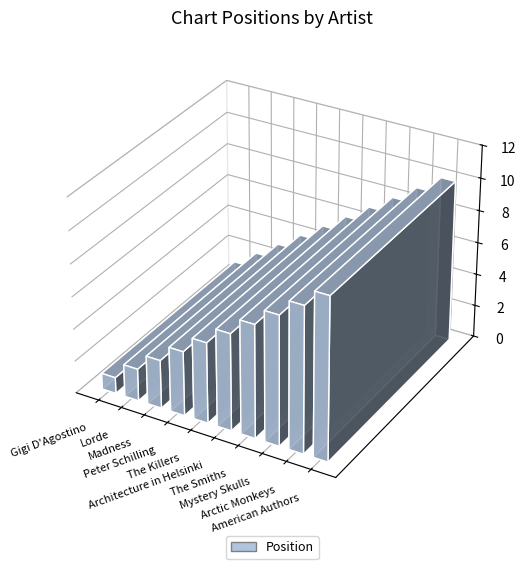

How many data points does each series have?

10